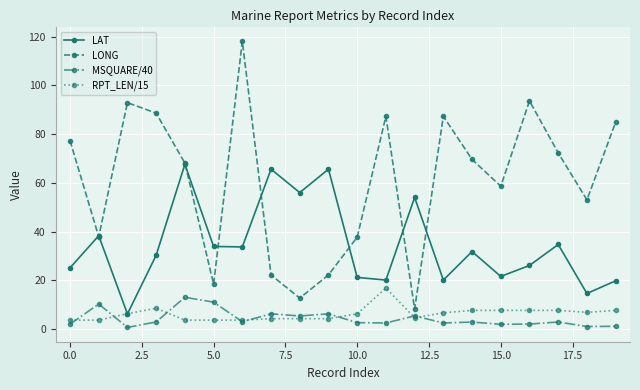

What is the highest value of the MSQUARE/40 series?

13.1